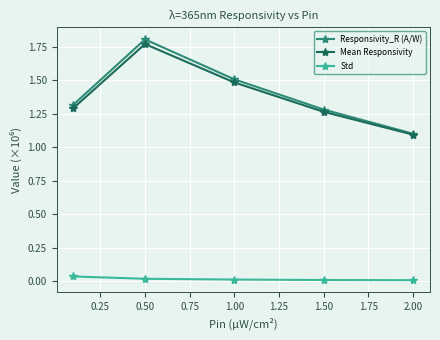

Count the Responsivity_R (A/W) values in the range 1 to 2.

5